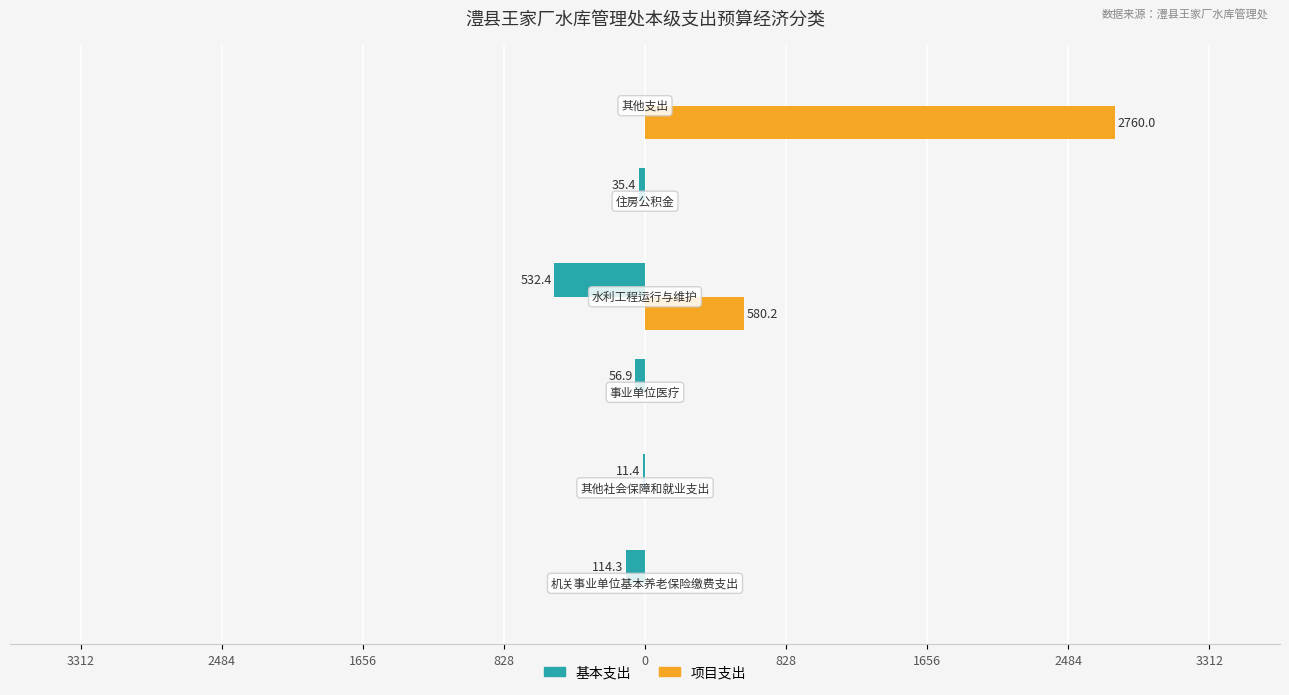

What are all the series names shown in the legend?

基本支出, 项目支出